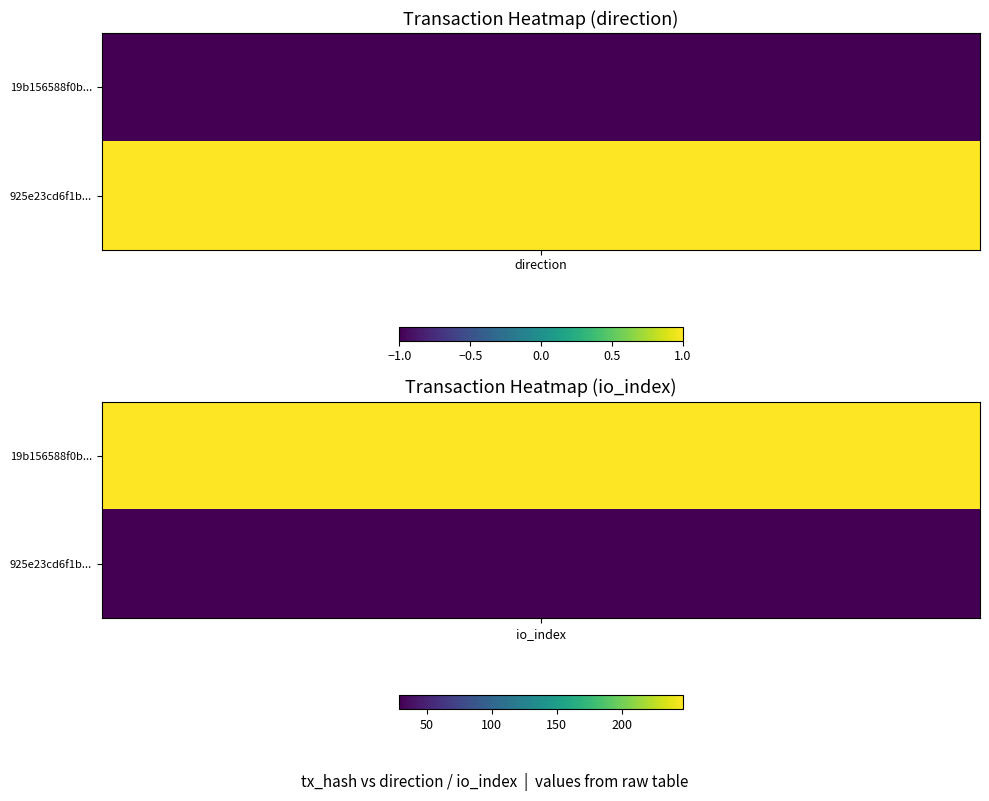

True or false: 19b156588f0b33fb2ae8a427e9f3c93977008b4 has a value of 247 at 1.

True